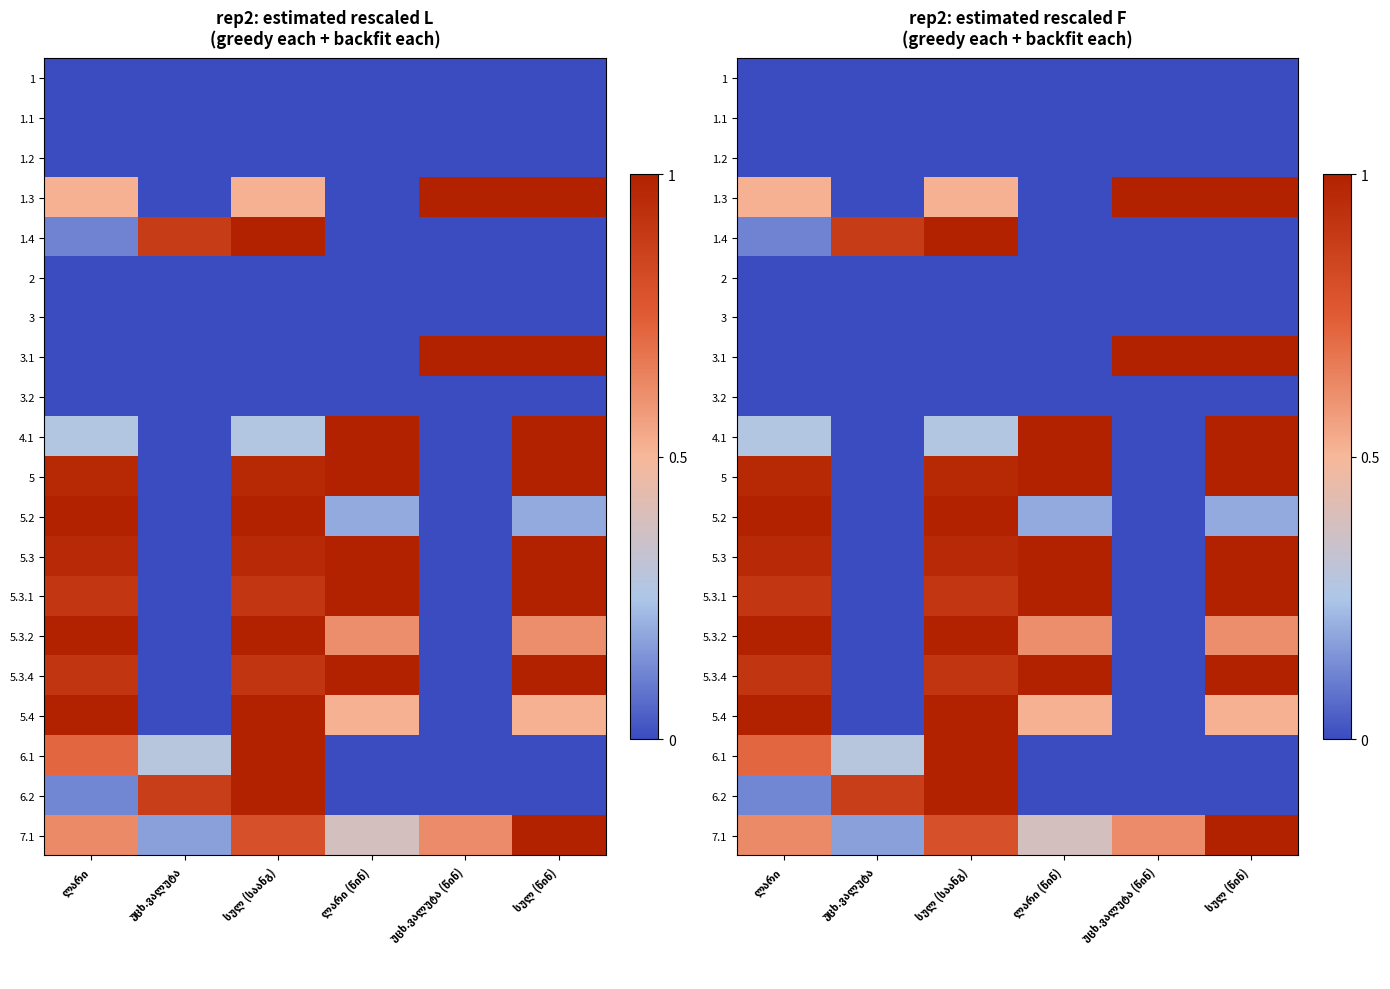

Where is 5.3 nearest to the value 0?

უცხ.ვალუტა